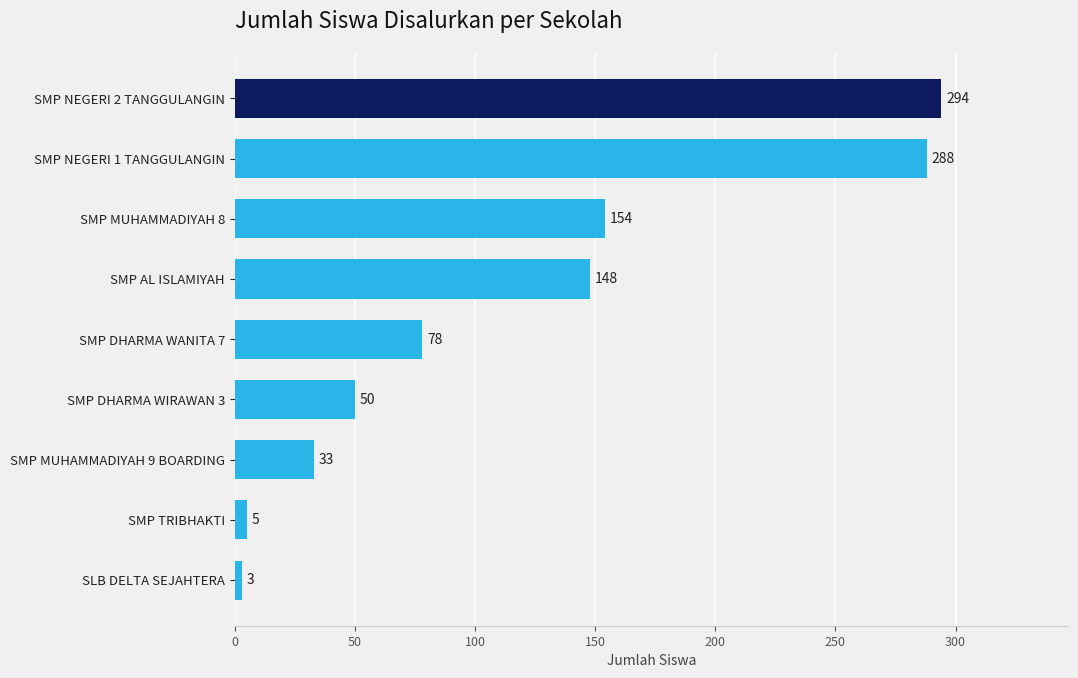

Rank the categories by value from lowest to highest.

SLB DELTA SEJAHTERA, SMP TRIBHAKTI, SMP MUHAMMADIYAH 9 BOARDING, SMP DHARMA WIRAWAN 3, SMP DHARMA WANITA 7, SMP AL ISLAMIYAH, SMP MUHAMMADIYAH 8, SMP NEGERI 1 TANGGULANGIN, SMP NEGERI 2 TANGGULANGIN